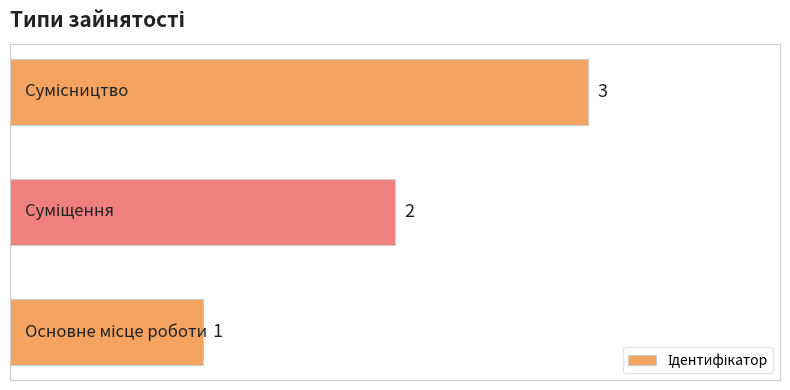

How many values are between 1 and 3?

3